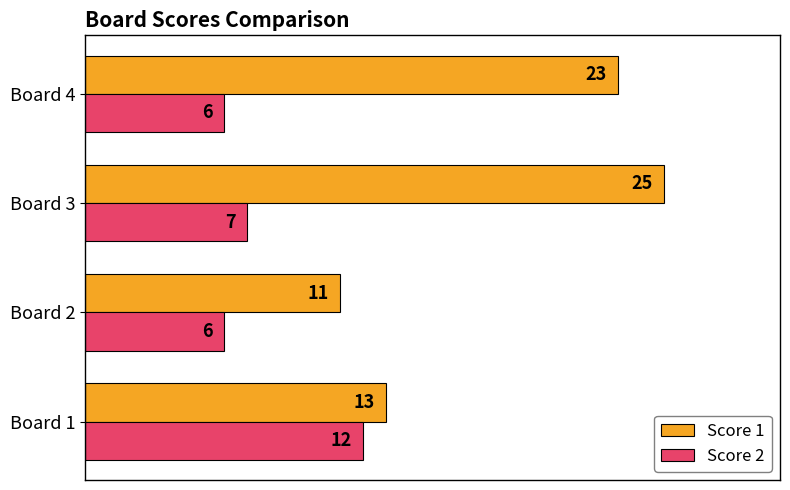

Rank the series by their average value, from lowest to highest.

Score 2, Score 1